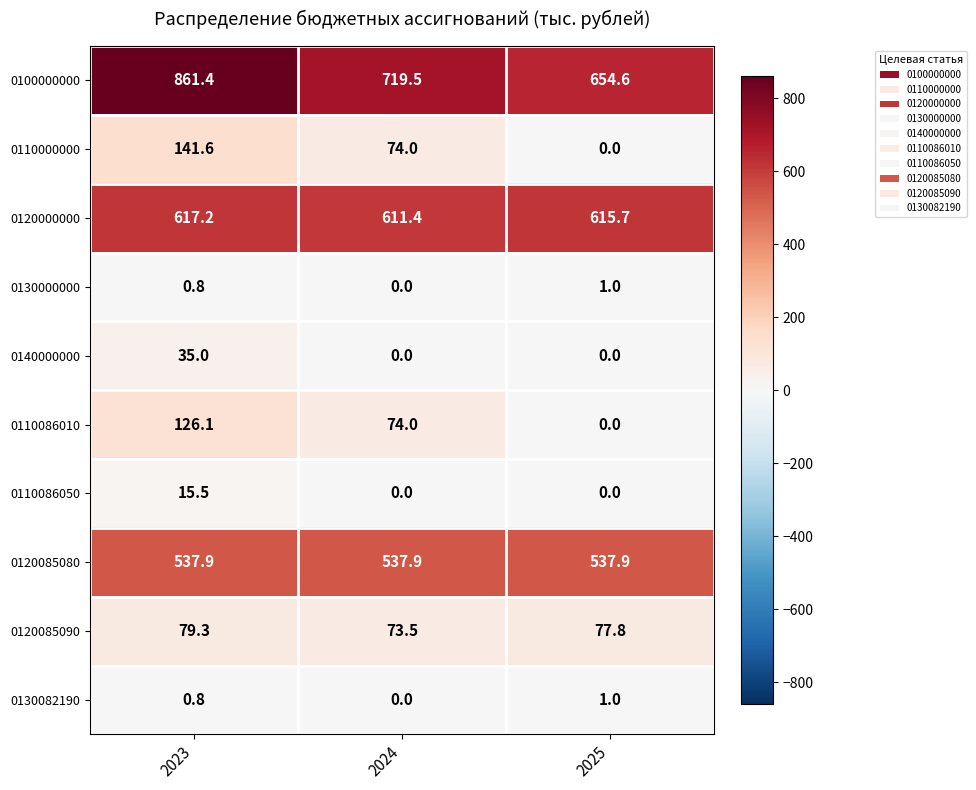

At which category does the chart reach its peak across all series?

2023